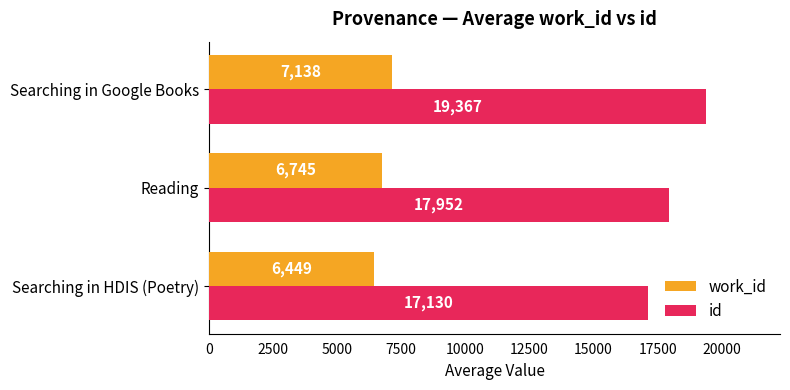

List the series in order of their overall mean, highest first.

id, work_id